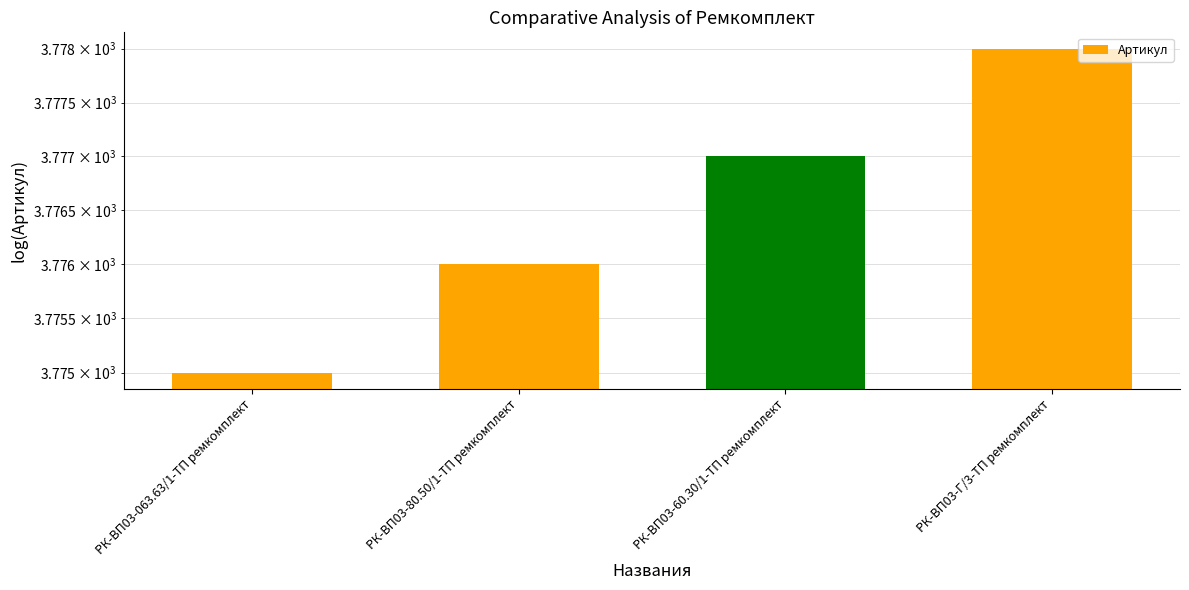

What is the maximum value shown in the chart?

3778